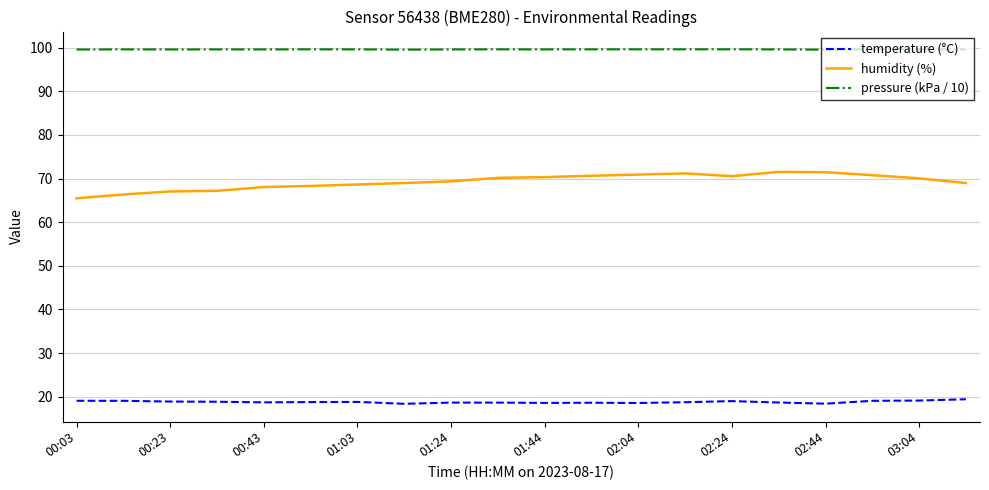

Which series has the largest range (max minus min)?

humidity (%)